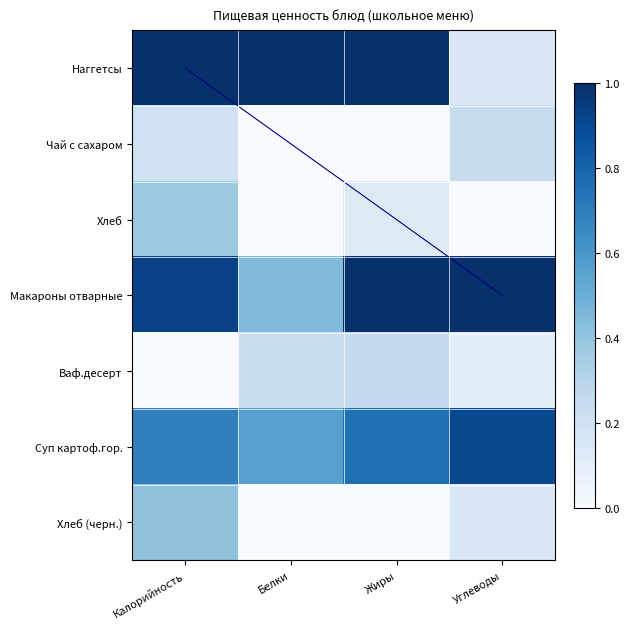

Which series has the largest total across all categories?

Макароны отварные